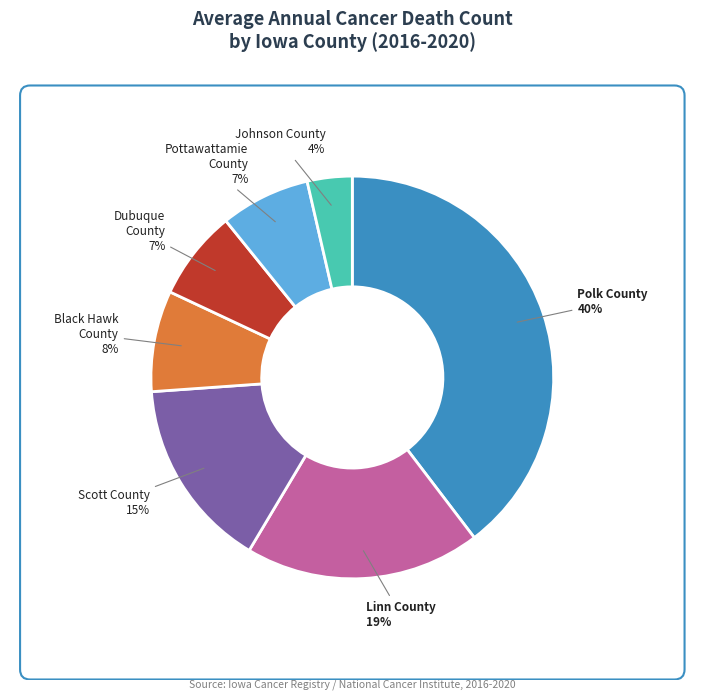

Rank the categories by value from highest to lowest.

Polk County, Linn County, Scott County, Black Hawk County, Dubuque County, Pottawattamie County, Johnson County